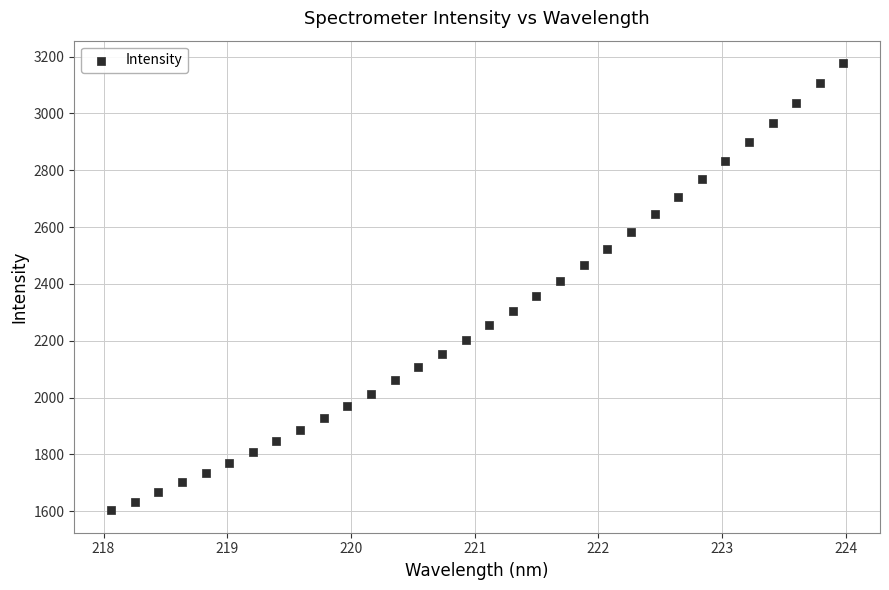

What is the range of Y values (max minus min)?

1574.2